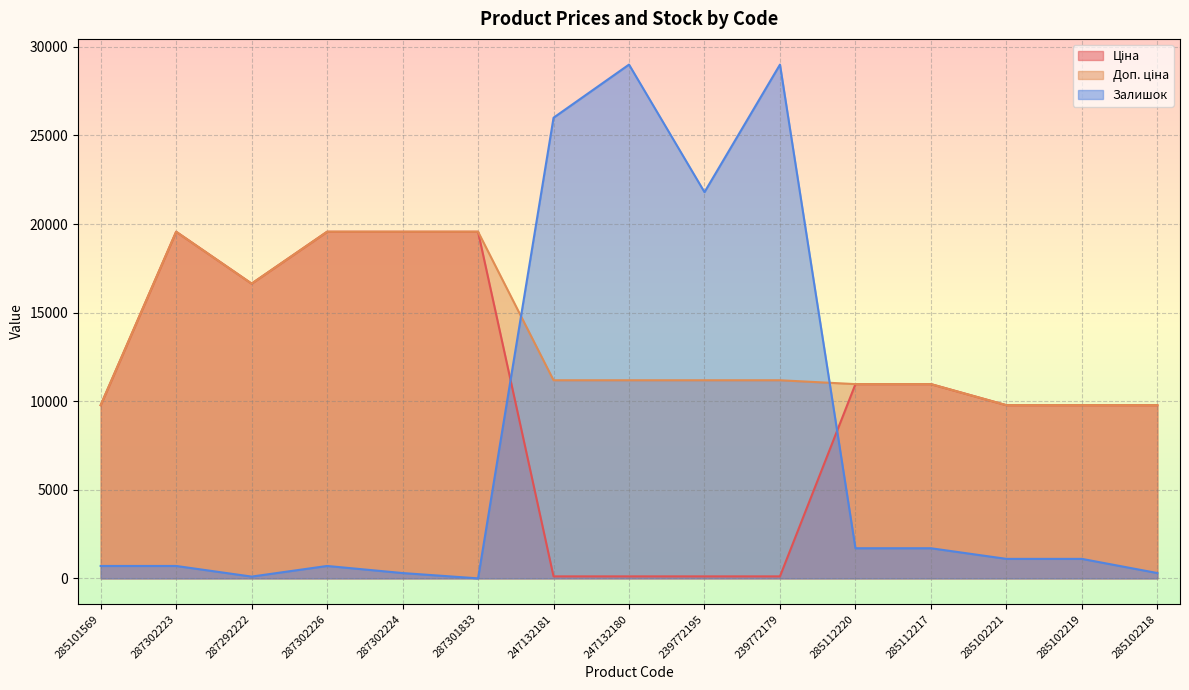

List the series in order of their overall mean, highest first.

Доп. ціна, Ціна, Залишок